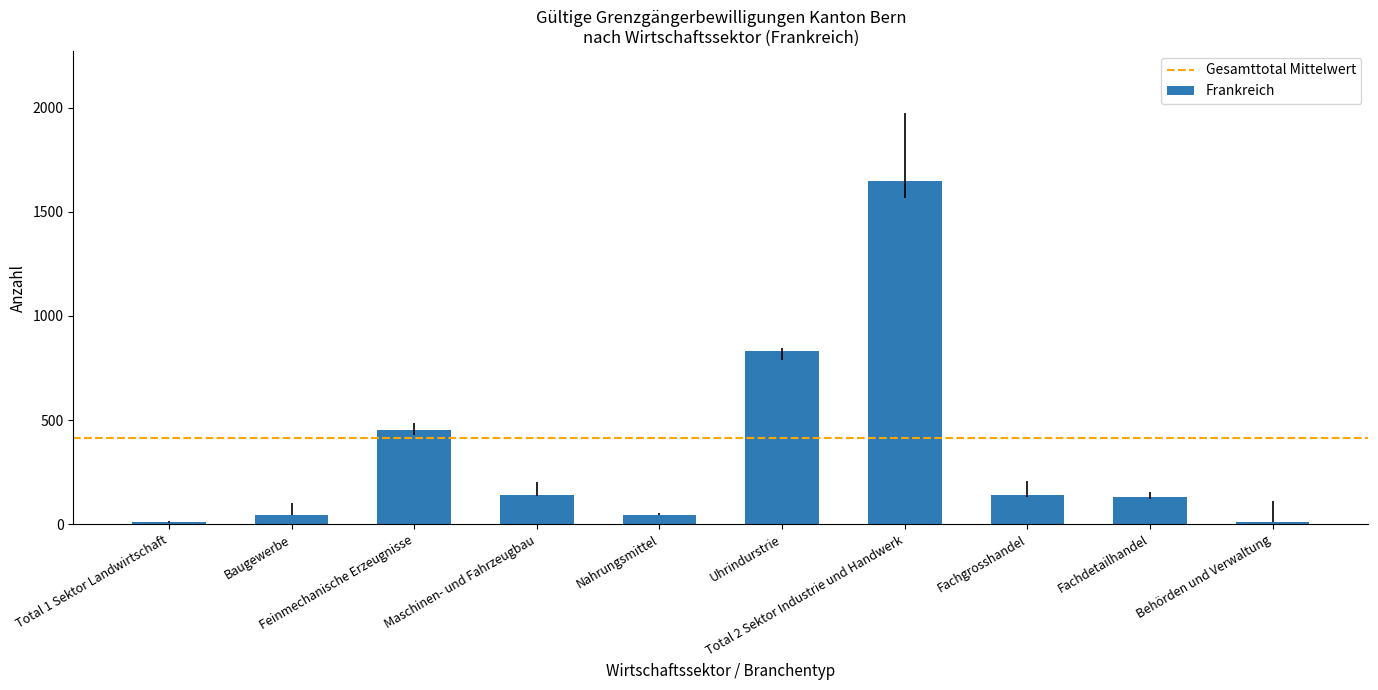

What is the label of the 5th bar from the right?

Uhrindurstrie